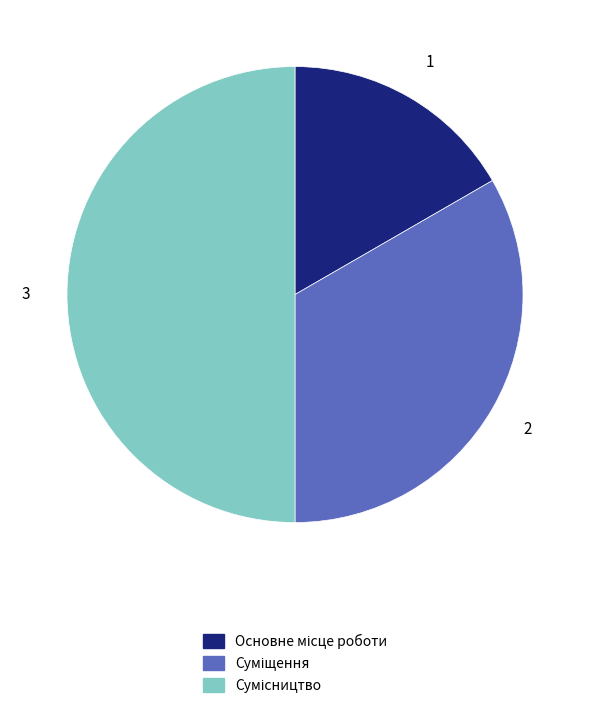

How many slices are in this pie chart?

3